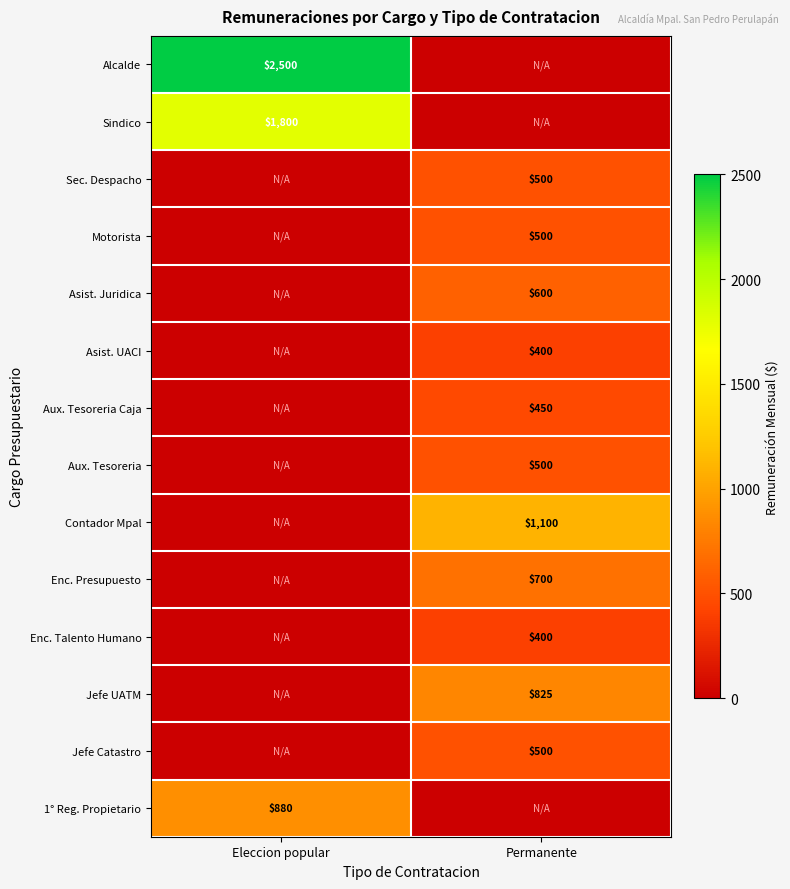

True or false: Asist. Juridica has a value of 600 at Permanente.

True